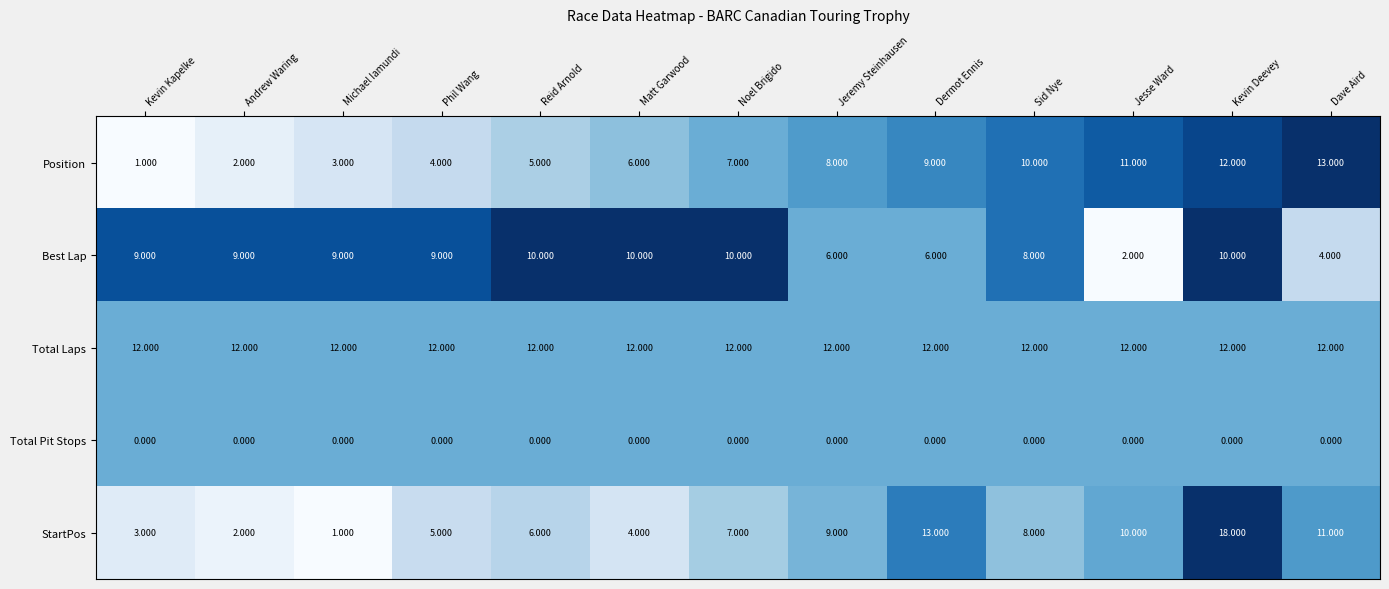

At which category does the chart reach its peak across all series?

Kevin Deevey